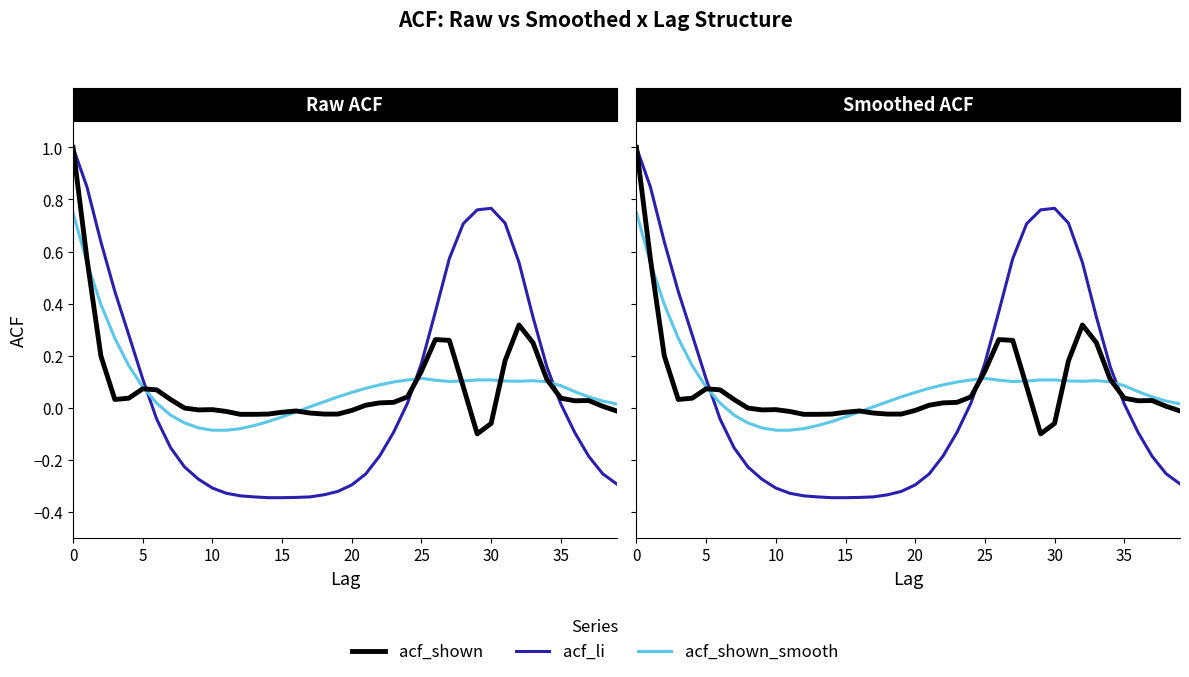

How many lines are shown in the chart?

3